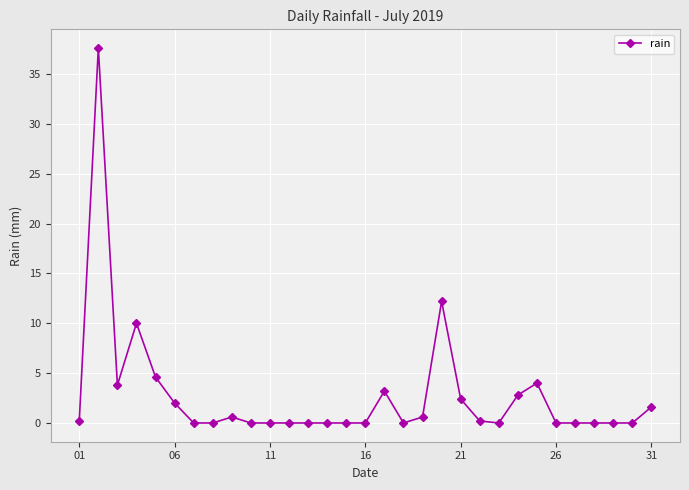

What is the greatest value displayed?

37.6